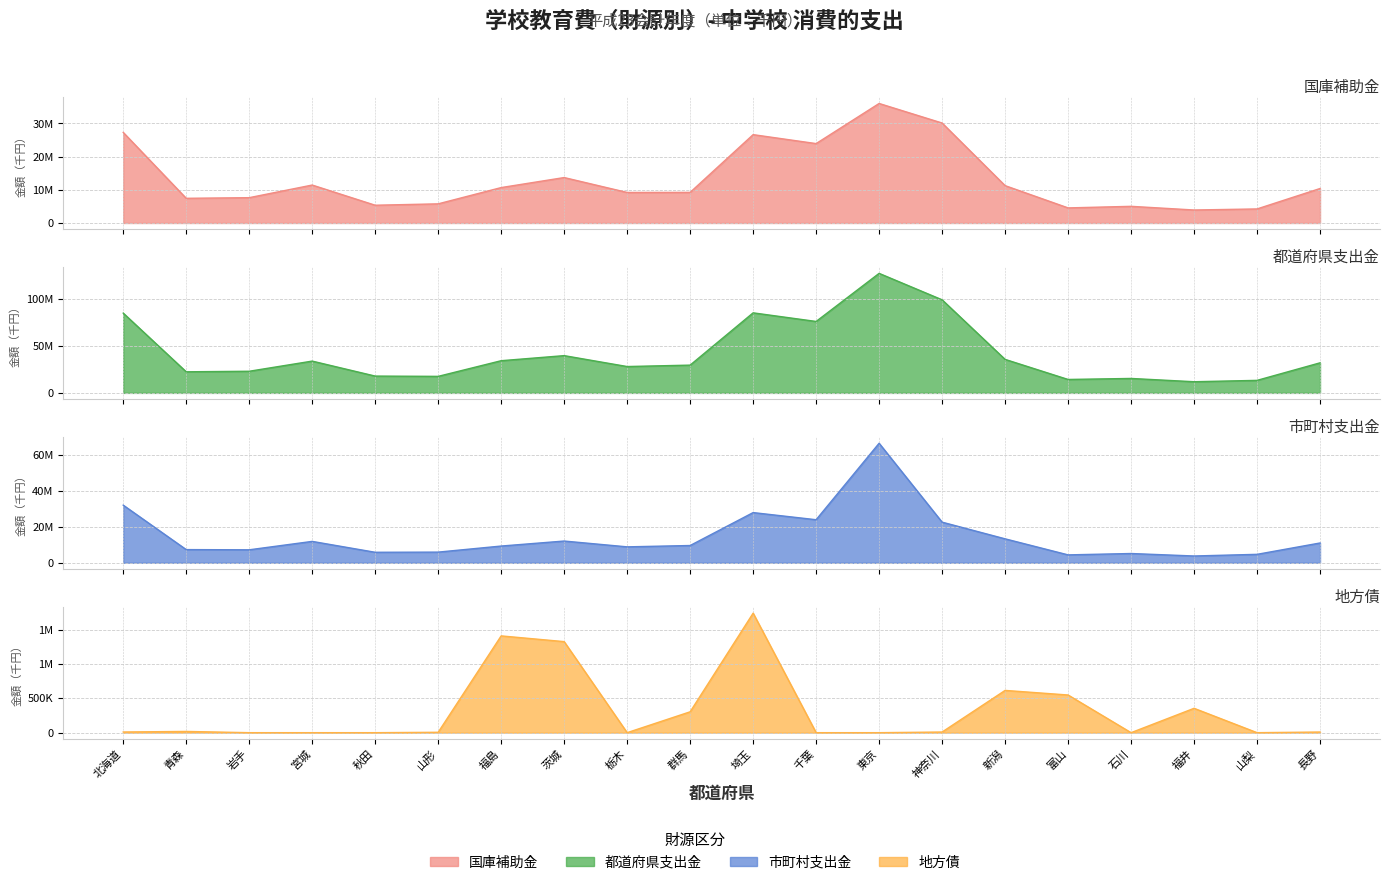

True or false: 国庫補助金 has more than 0 points higher than both neighbors.

True